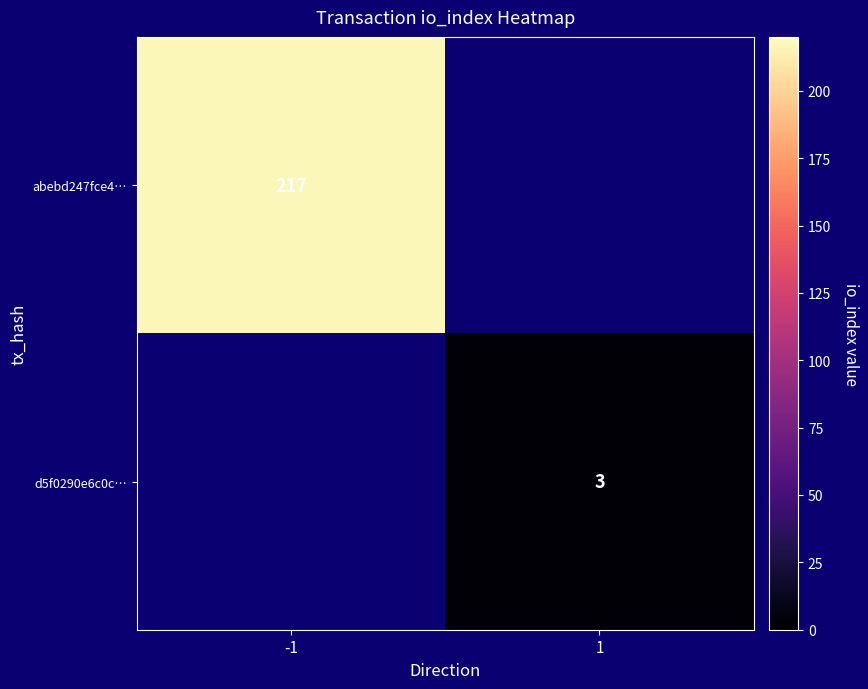

Is the value of abebd247fce4… at -1 greater than the value of d5f0290e6c0c… at 1?

Yes